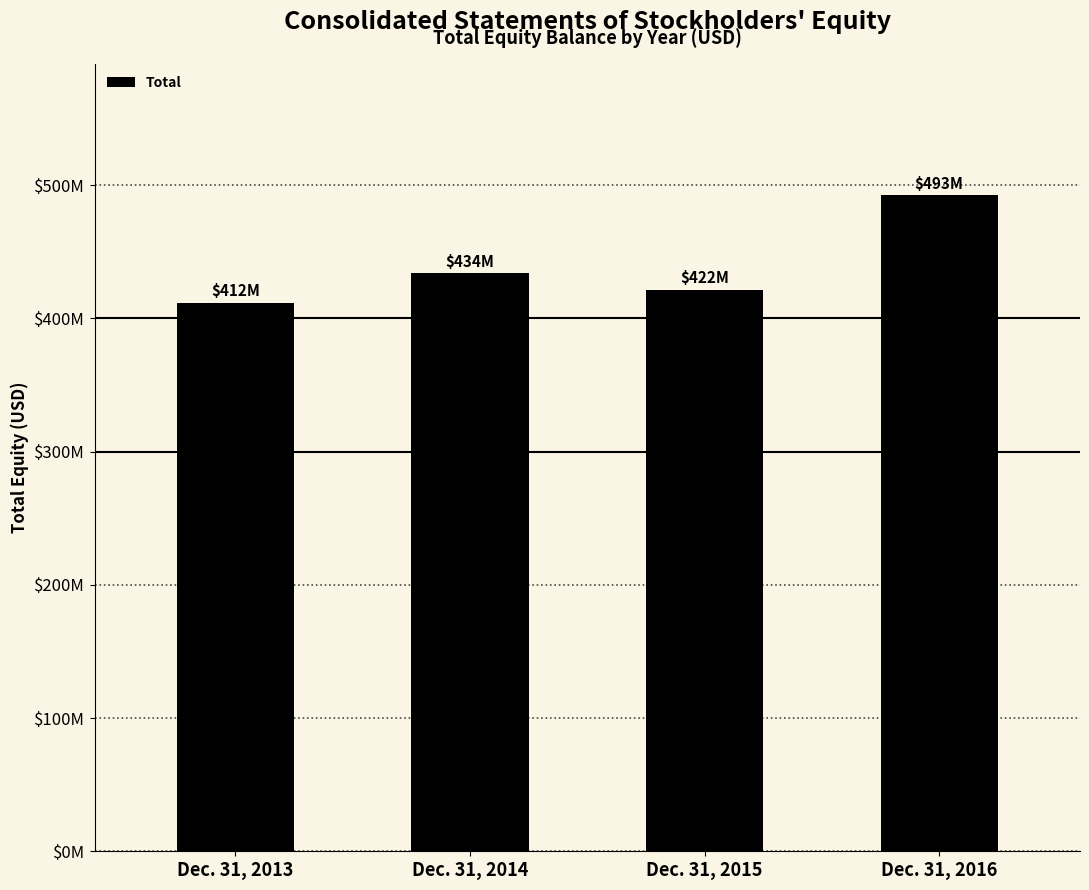

What is the difference between the maximum and minimum values?

80798000